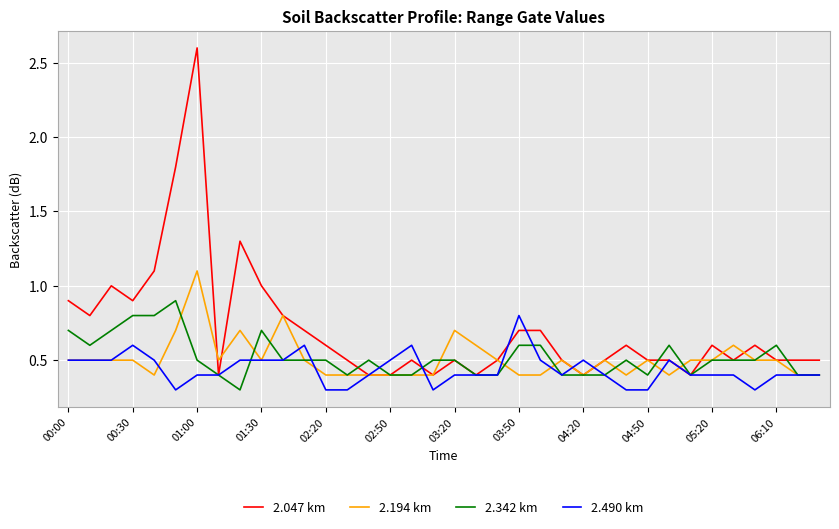

Reading left to right, extract all data points from this chart.

2.047 km: 0.9	0.8	1.0	0.9	1.1	1.8	2.6	0.4	1.3	1.0	0.8	0.7	0.6	0.5	0.4	0.4	0.5	0.4	0.5	0.4	0.5	0.7	0.7	0.5	0.4	0.5	0.6	0.5	0.5	0.4	0.6	0.5	0.6	0.5	0.5	0.5
2.194 km: 0.5	0.5	0.5	0.5	0.4	0.7	1.1	0.5	0.7	0.5	0.8	0.5	0.4	0.4	0.4	0.4	0.4	0.4	0.7	0.6	0.5	0.4	0.4	0.5	0.4	0.5	0.4	0.5	0.4	0.5	0.5	0.6	0.5	0.5	0.4	0.4
2.342 km: 0.7	0.6	0.7	0.8	0.8	0.9	0.5	0.4	0.3	0.7	0.5	0.5	0.5	0.4	0.5	0.4	0.4	0.5	0.5	0.4	0.4	0.6	0.6	0.4	0.4	0.4	0.5	0.4	0.6	0.4	0.5	0.5	0.5	0.6	0.4	0.4
2.490 km: 0.5	0.5	0.5	0.6	0.5	0.3	0.4	0.4	0.5	0.5	0.5	0.6	0.3	0.3	0.4	0.5	0.6	0.3	0.4	0.4	0.4	0.8	0.5	0.4	0.5	0.4	0.3	0.3	0.5	0.4	0.4	0.4	0.3	0.4	0.4	0.4